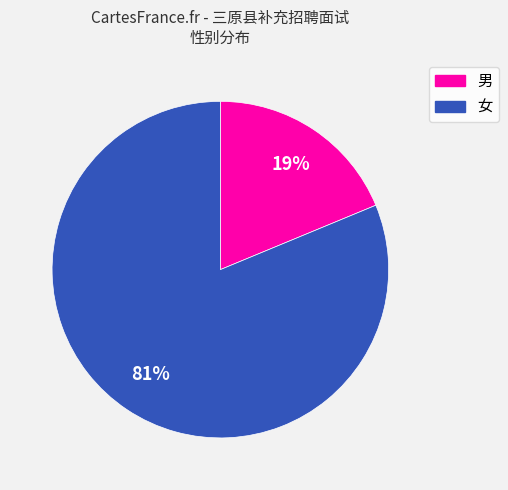

Is there any slice that represents more than half of the pie?

Yes